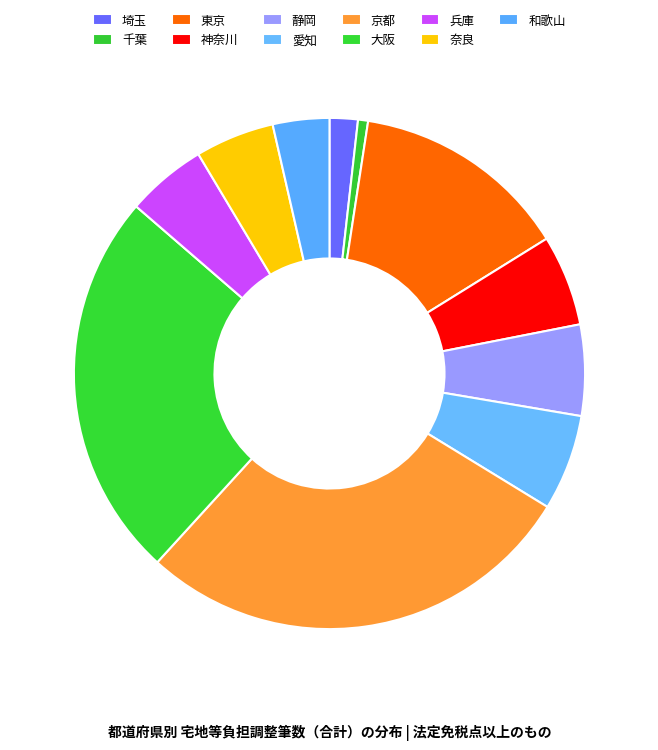

Count the number of slices in the pie.

11